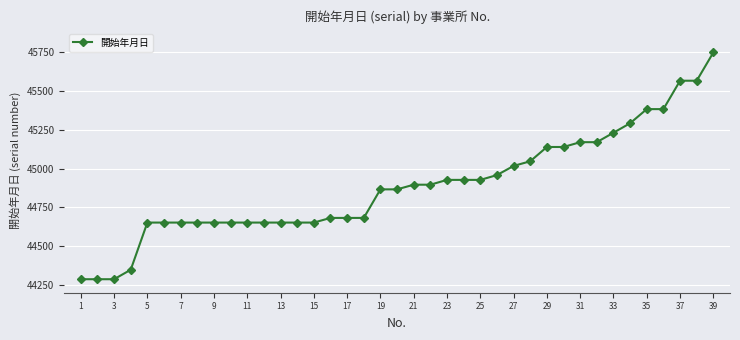

What is the smallest value displayed?

44287